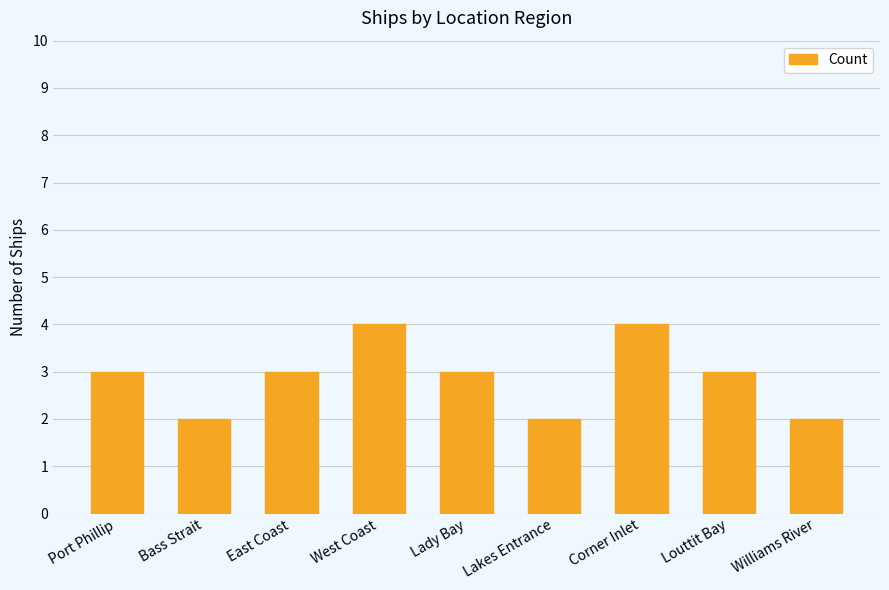

What is the difference between the second highest and second lowest values?

2